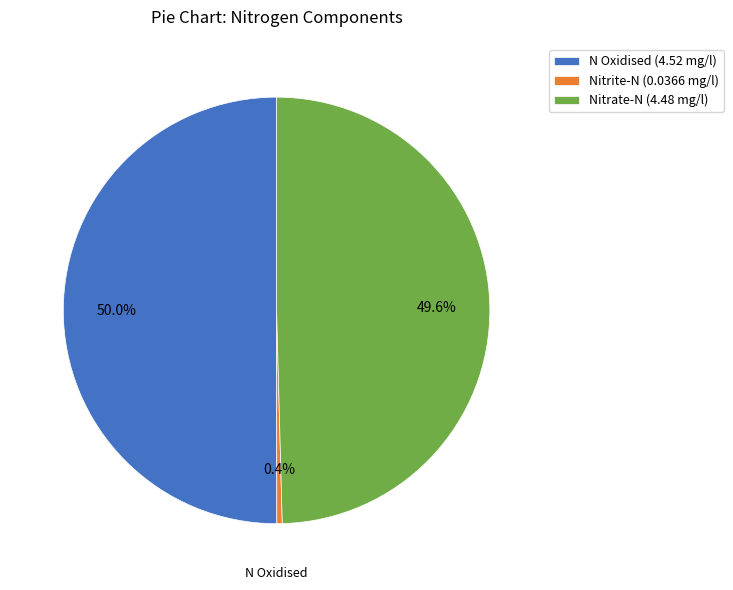

To the nearest percent, what percentage of the pie is Nitrate-N?

50%